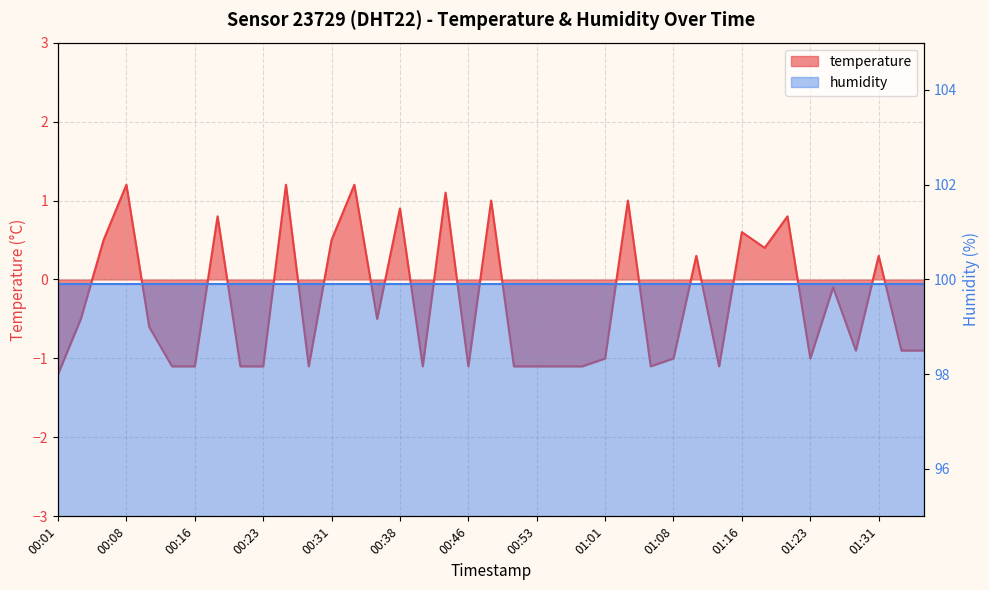

List the labels in order of value, smallest first.

00:01, 00:13, 00:16, 00:21, 00:23, 00:28, 00:41, 00:46, 00:51, 00:53, 00:56, 00:58, 01:06, 01:13, 01:01, 01:08, 01:23, 01:28, 01:33, 01:36, 00:11, 00:03, 00:36, 01:26, 01:11, 01:31, 01:18, 00:06, 00:31, 01:16, 00:18, 01:21, 00:38, 00:48, 01:03, 00:43, 00:08, 00:26, 00:33